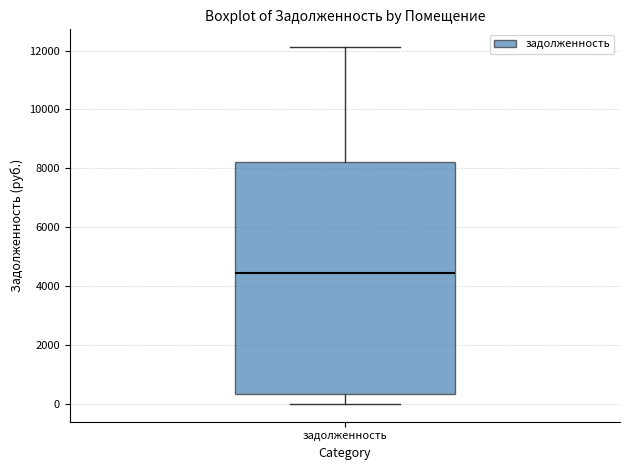

Where does the median line of the box for задолженность sit on the y-axis? The values are not printed on the chart, so give them approximately, as read against the axis.

4400